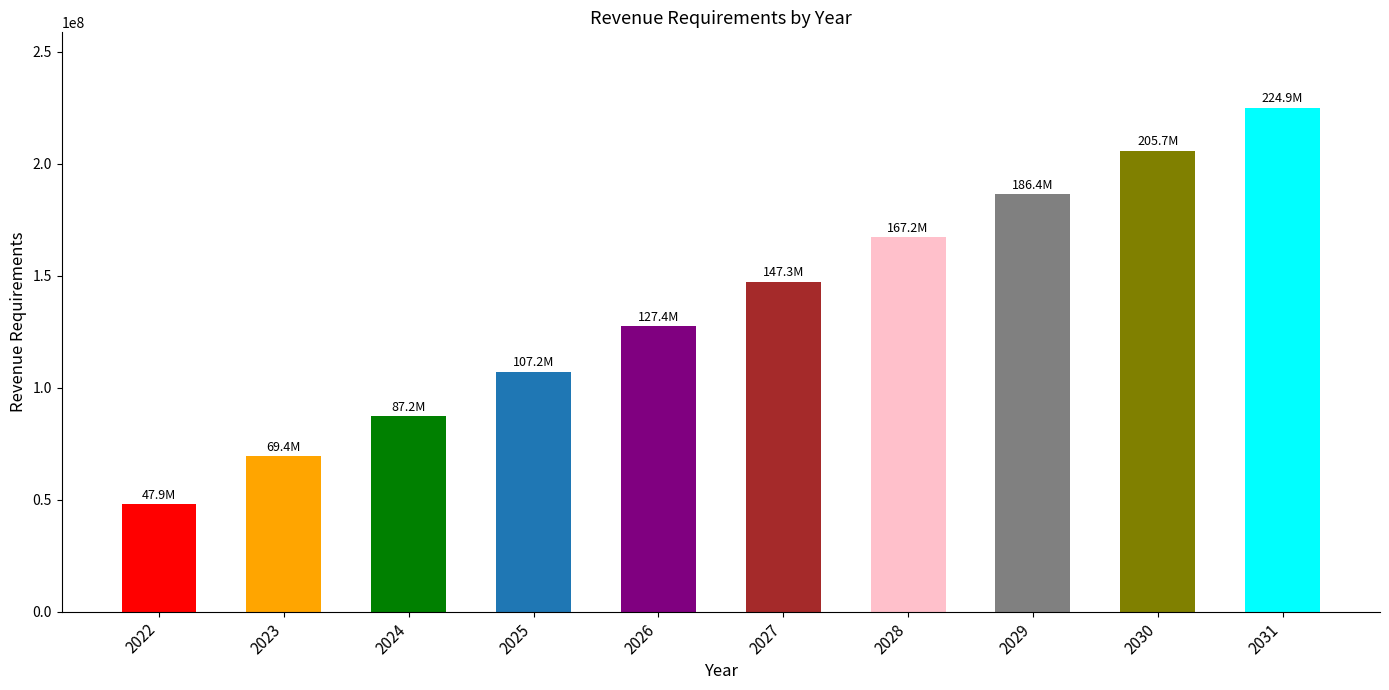

The chart shows a value of 200820074.4 at 2026. True or false?

False